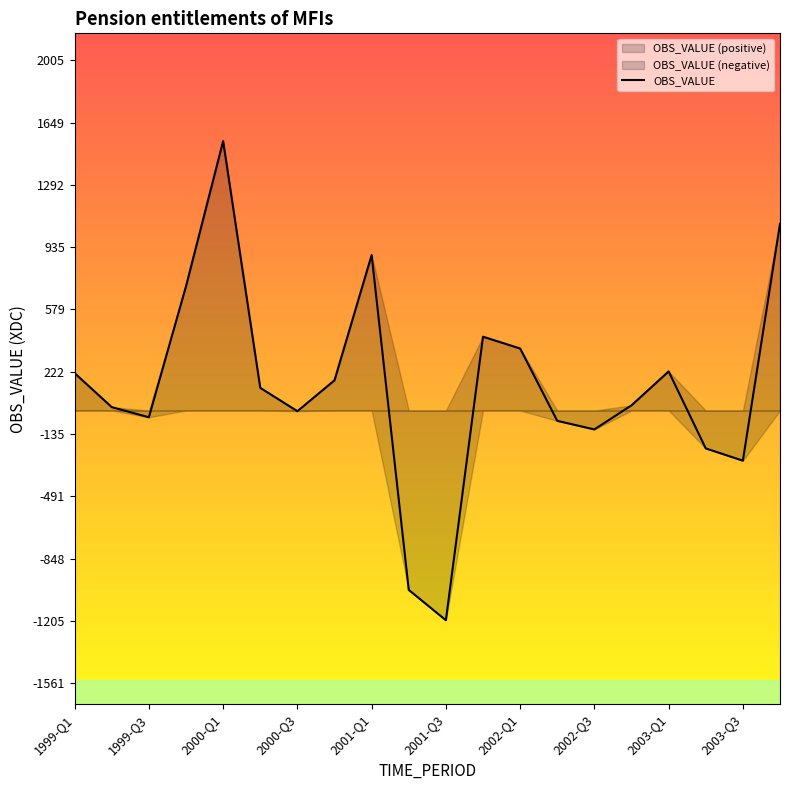

What is the highest value of the OBS_VALUE series?

1542.6